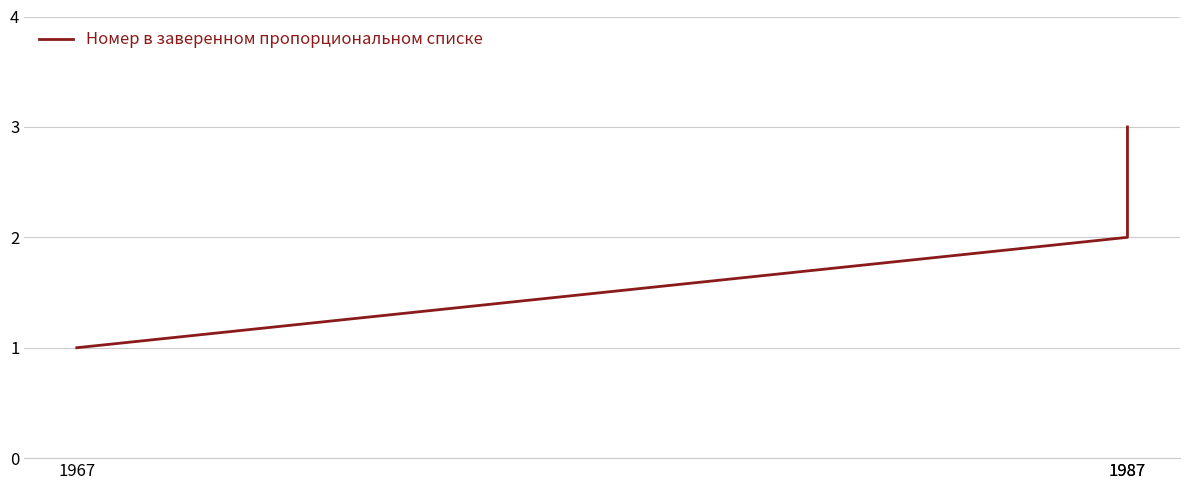

What is the value of the 1st point from the left?

1